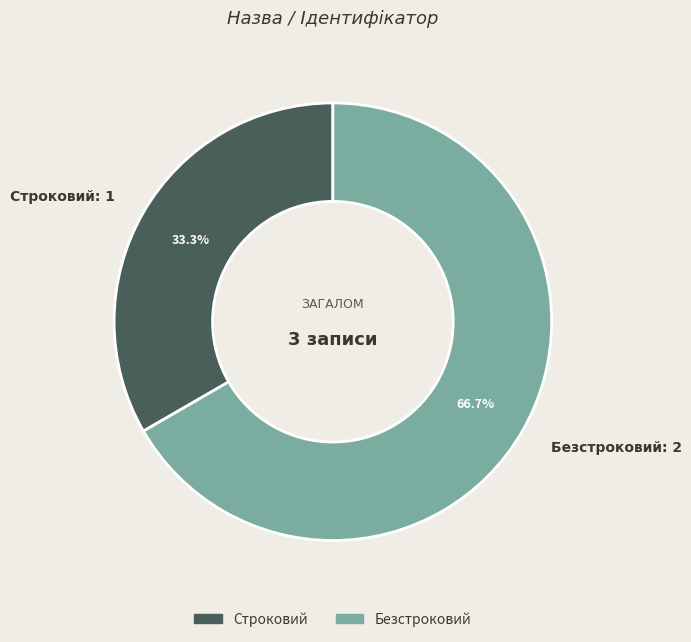

What percentage is NOT represented by Безстроковий?

33.3%